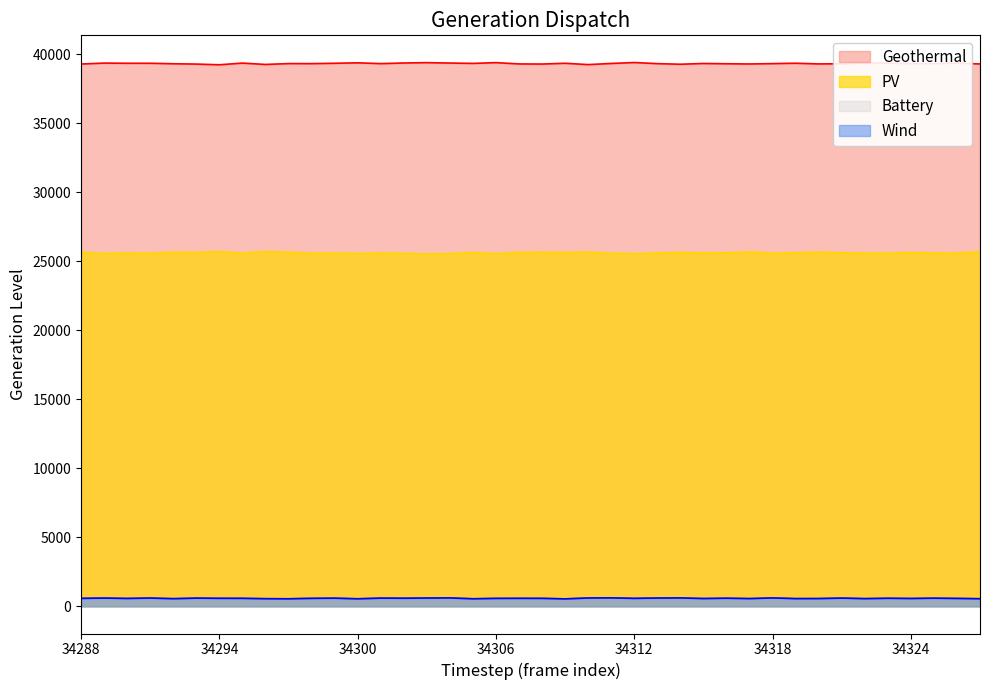

What is the spread (max minus min) of values at 34305?

38797